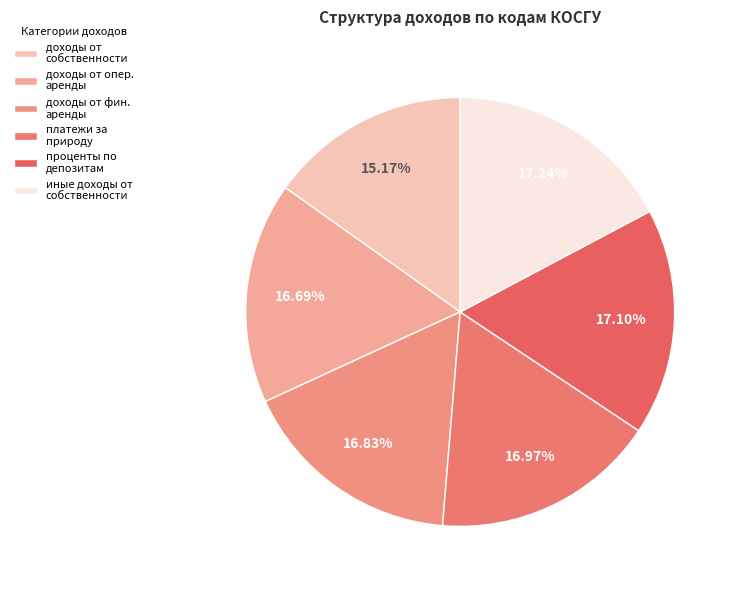

Count the number of slices in the pie.

6